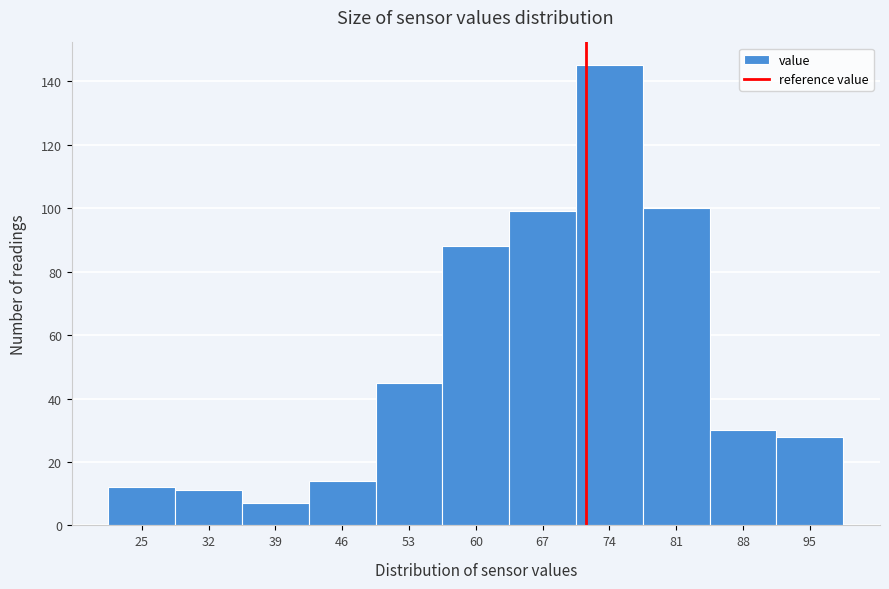

Reading left to right, transcribe all the data shown in this chart.

25=12	32=11	39=7	46=14	53=45	60=88	67=99	74=145	81=100	88=30	95=28